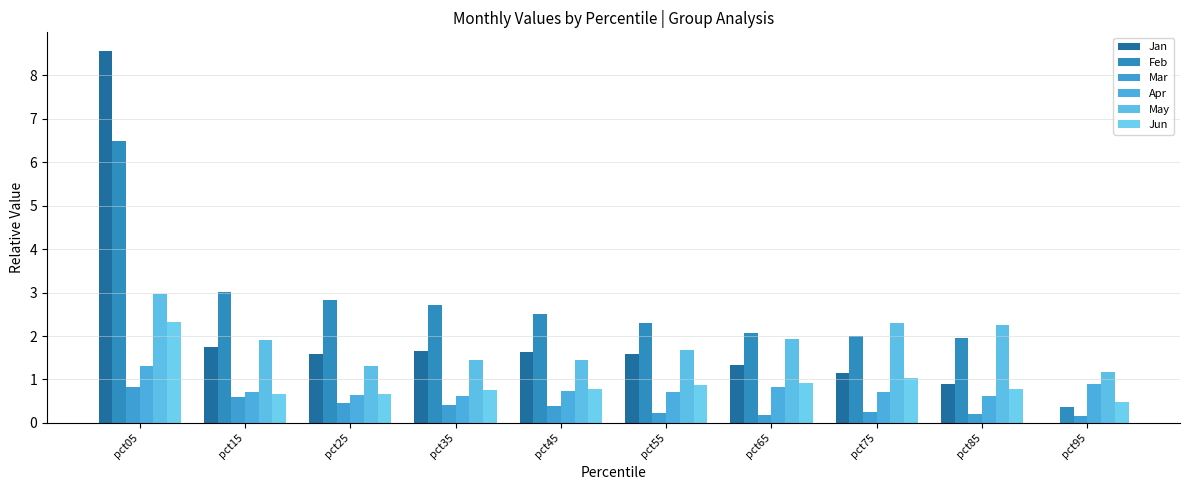

True or false: May has a value of 1.3 at pct25.

True